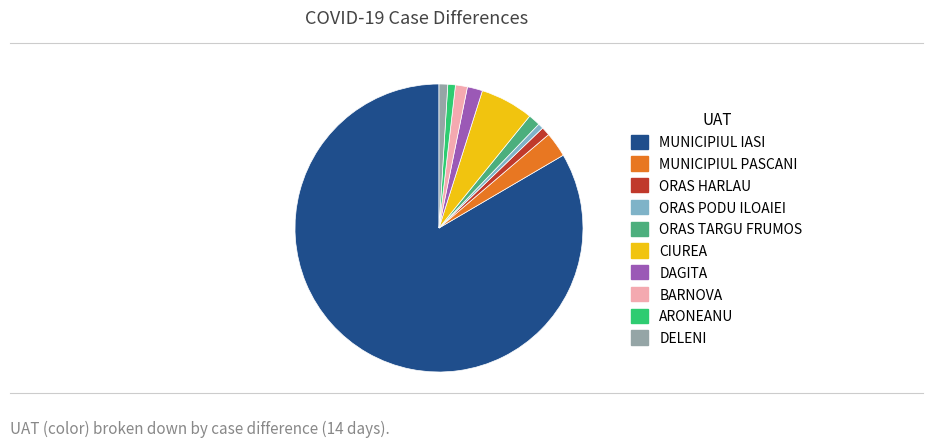

Do ORAS PODU ILOAIEI and ORAS TARGU FRUMOS together represent more than half of the pie?

No